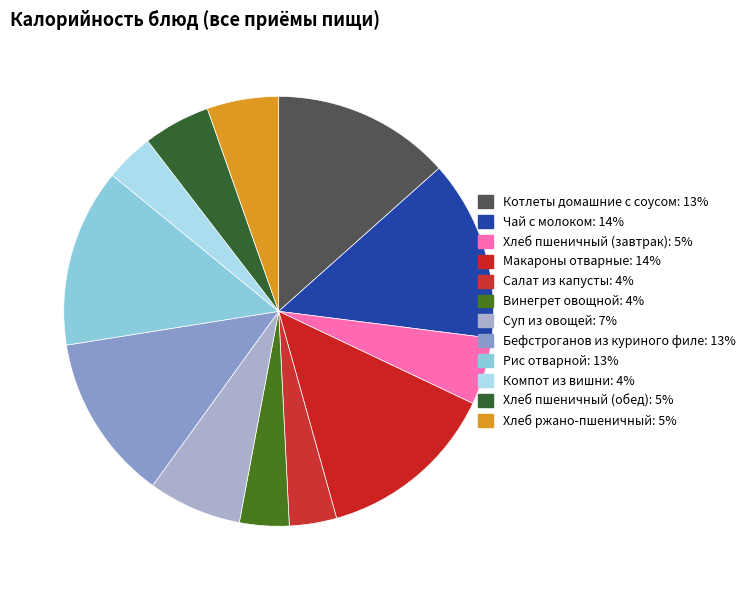

To the nearest percent, what is the difference between the Рис отварной and Салат из капусты slice percentages?

10%